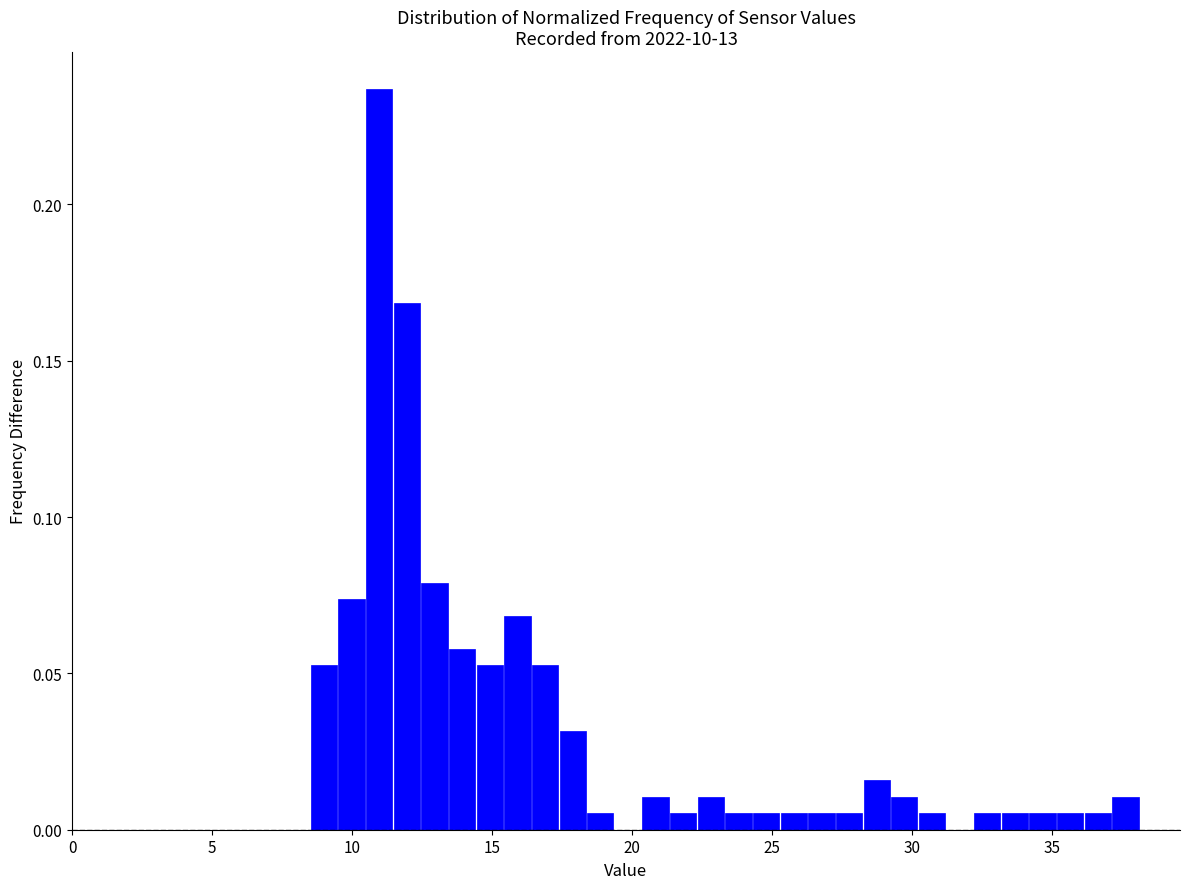

Around what value on the x-axis is the tallest bar? Give the approximate position of its centre, as read against the axis.

11.0